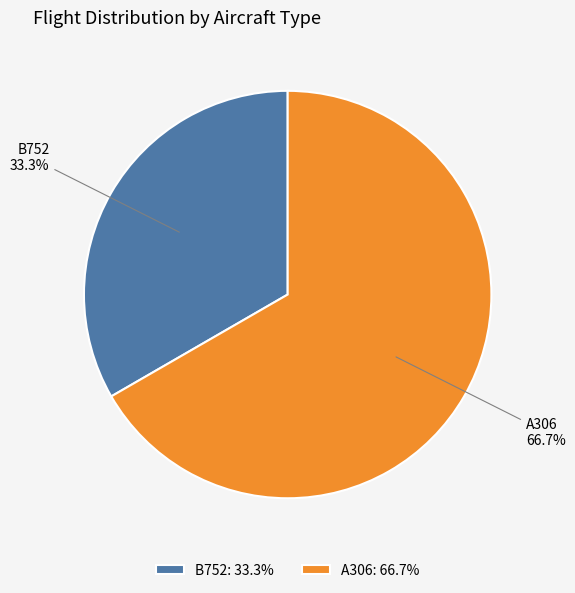

Count the number of slices in the pie.

2